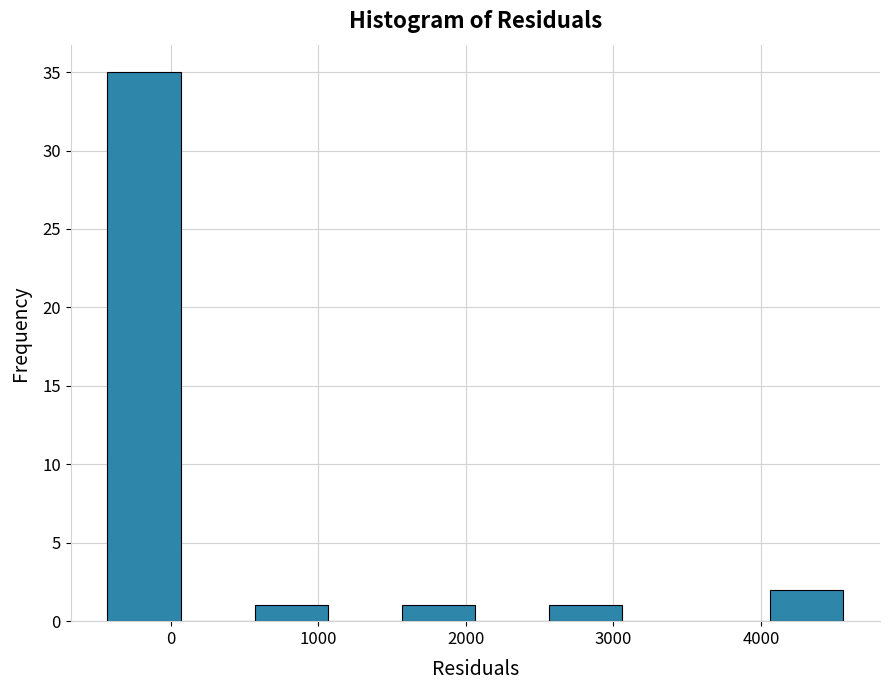

Reading left to right, transcribe this chart: for each bar, give the range it covers on the x-axis and its height. Neither the bar edges nor the heights are printed on the chart, so give them approximately, as read against the axes.

-400 to 100: 35
100 to 600: 0
600 to 1100: 1
1100 to 1600: 0
1600 to 2100: 1
2100 to 2600: 0
2600 to 3100: 1
3100 to 3600: 0
3600 to 4100: 0
4100 to 4600: 2